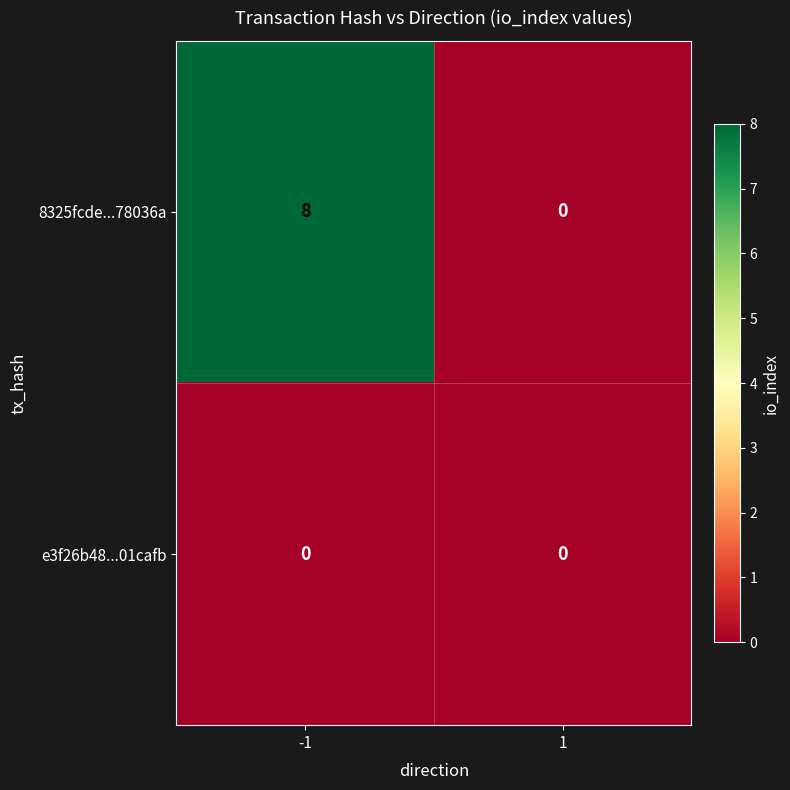

List the series in order of their overall mean, lowest first.

e3f26b48...01cafb, 8325fcde...78036a